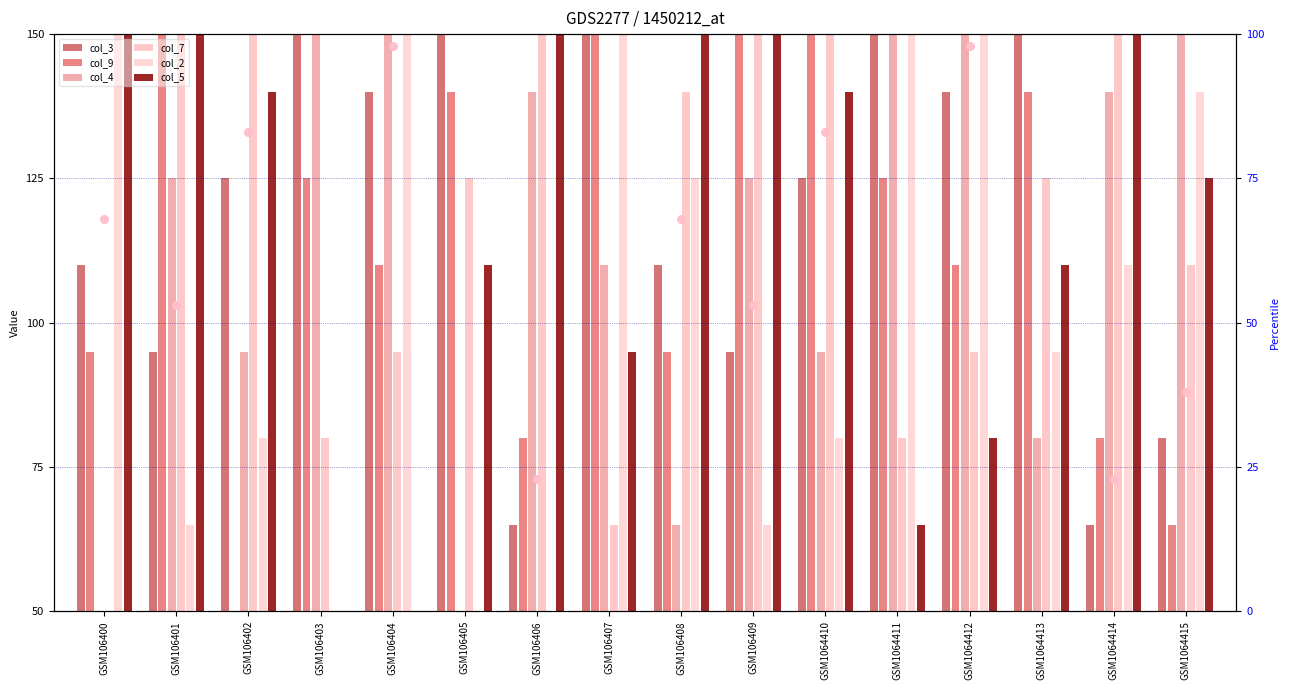

Which series has the largest Y range (max minus min)?

col_9